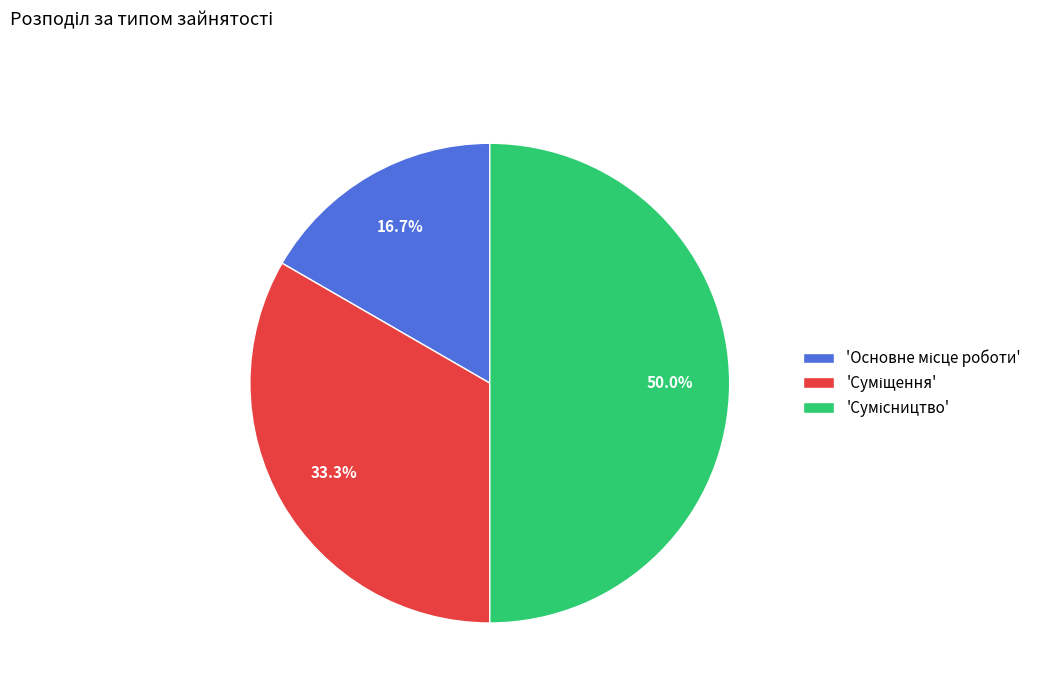

What is the largest slice in the pie chart?

Сумісництво